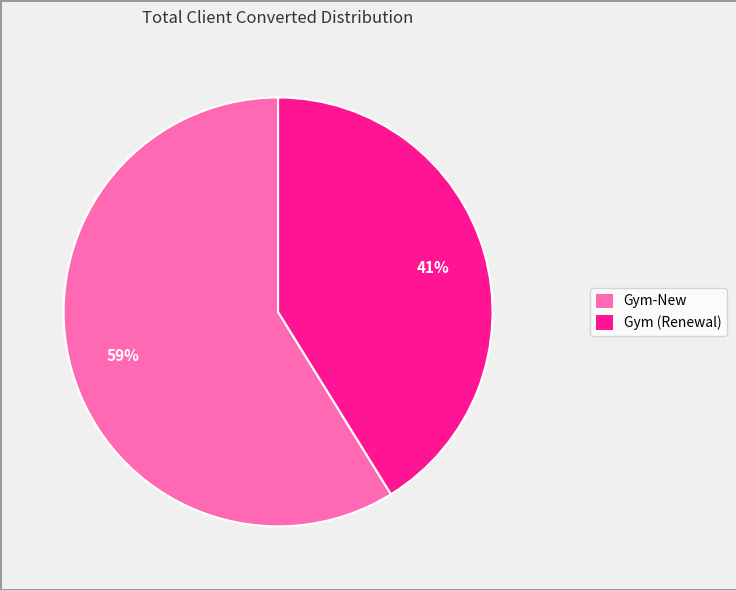

Is it true that Gym-New is 45% of the pie?

False